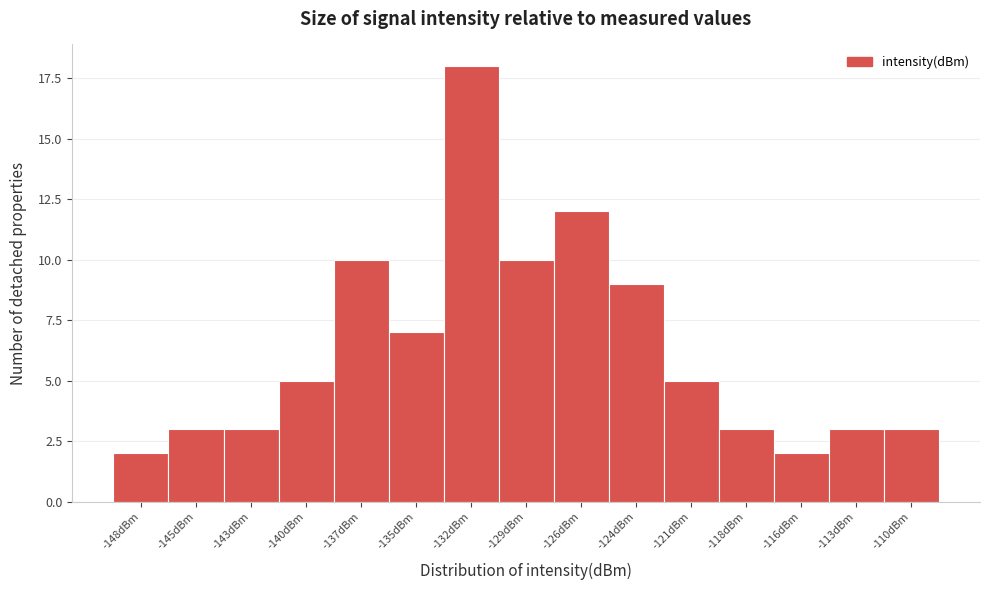

Reading left to right, what are all the values shown in this chart?

2	3	3	5	10	7	18	10	12	9	5	3	2	3	3